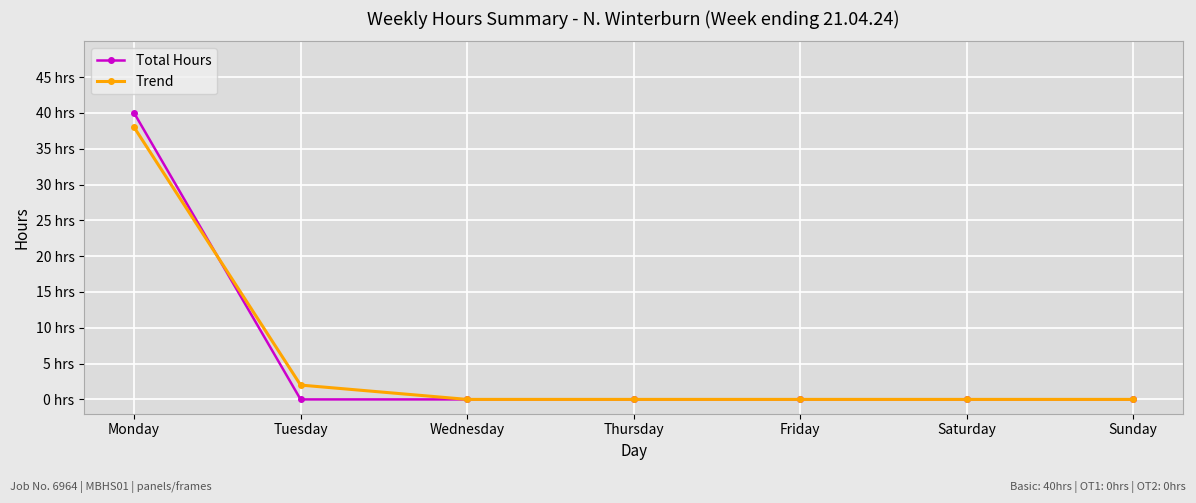

The Trend series shows 0 at Wednesday. True or false?

True